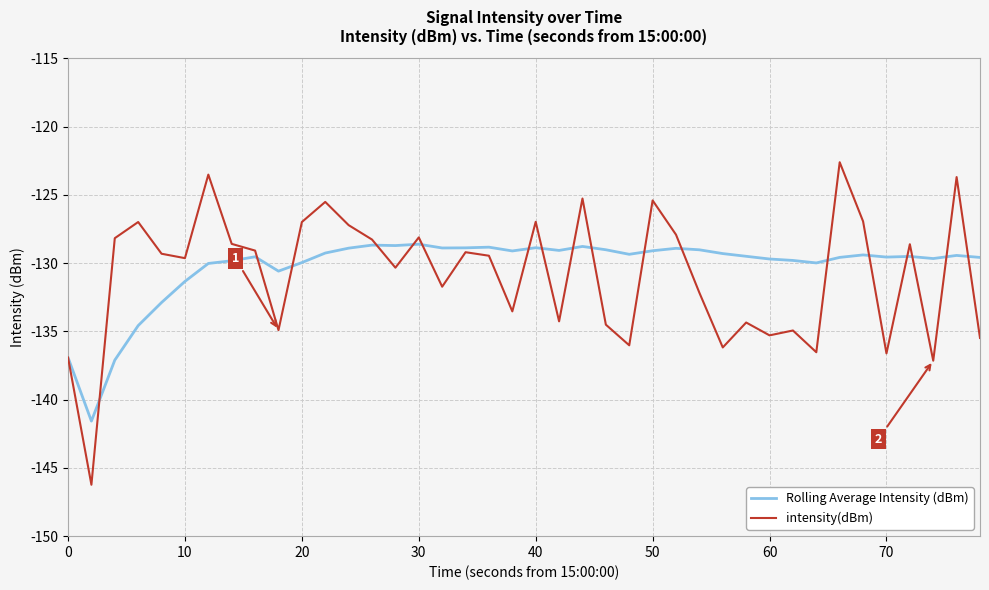

What is the greatest value displayed?

-122.6